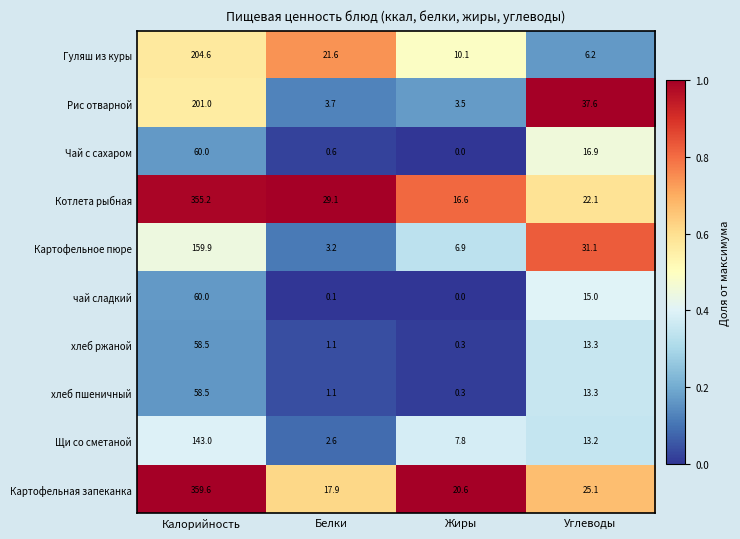

List the labels in order of Чай с сахаром value, largest first.

Калорийность, Углеводы, Белки, Жиры